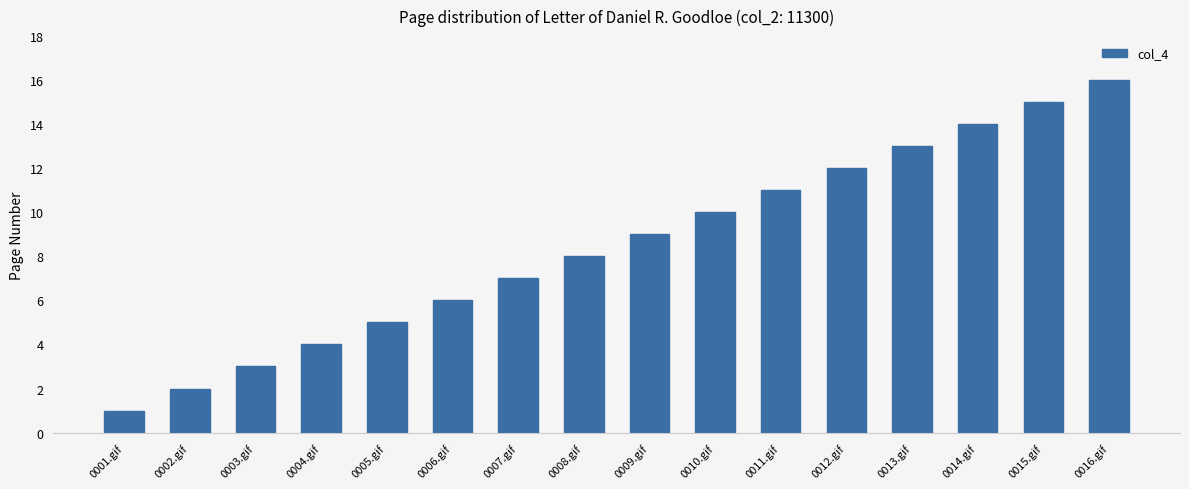

At which label is the value closest to 8?

0008.gif